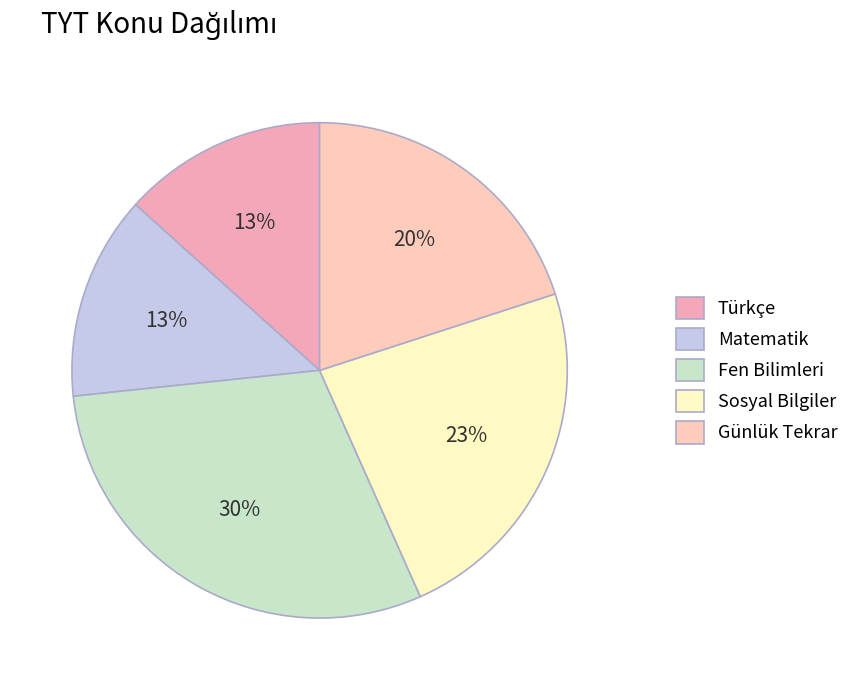

Count the number of slices in the pie.

5